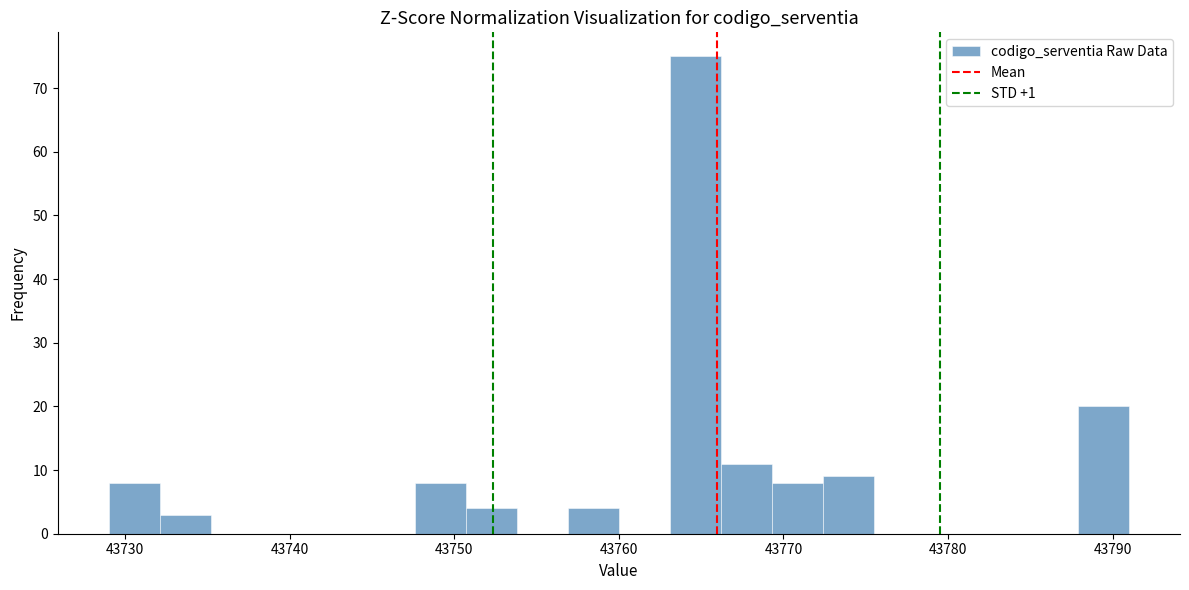

Read against the x-axis, roughly where is the centre of the tallest bar?

43765